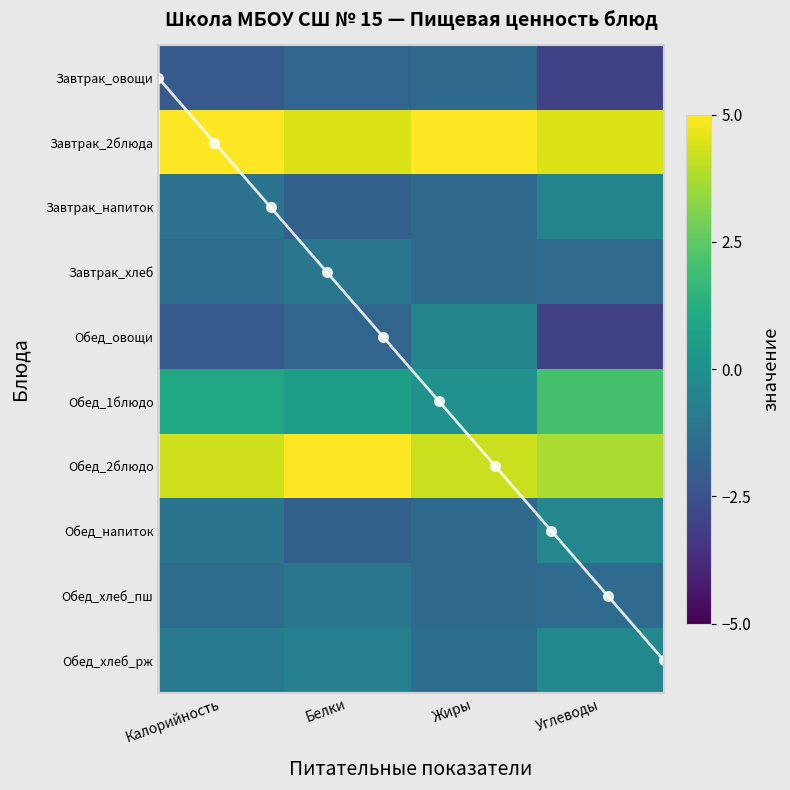

At which category is the sum across all series the highest?

Жиры